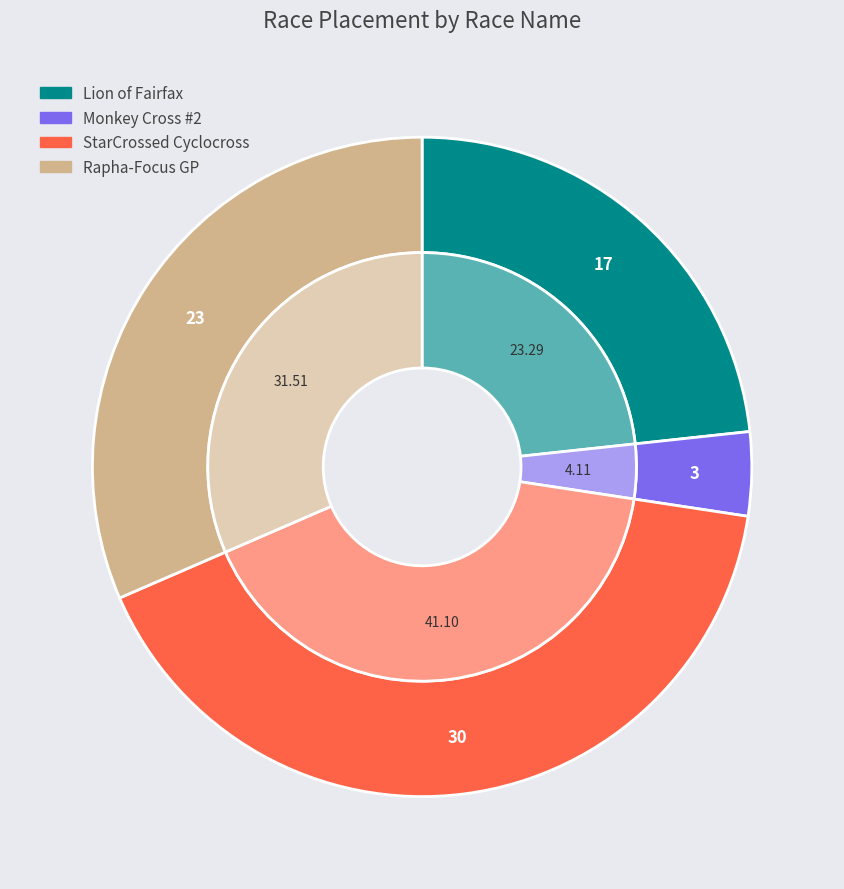

To the nearest percent, what is the combined percentage of Monkey Cross #2 and Rapha-Focus GP?

36%